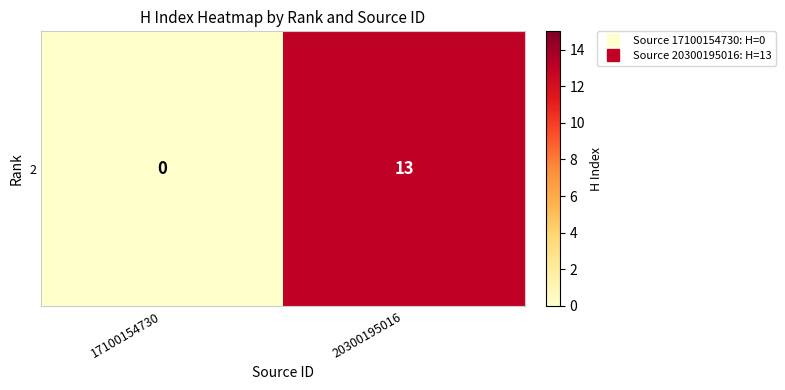

Which label corresponds to the largest value in the chart?

20300195016